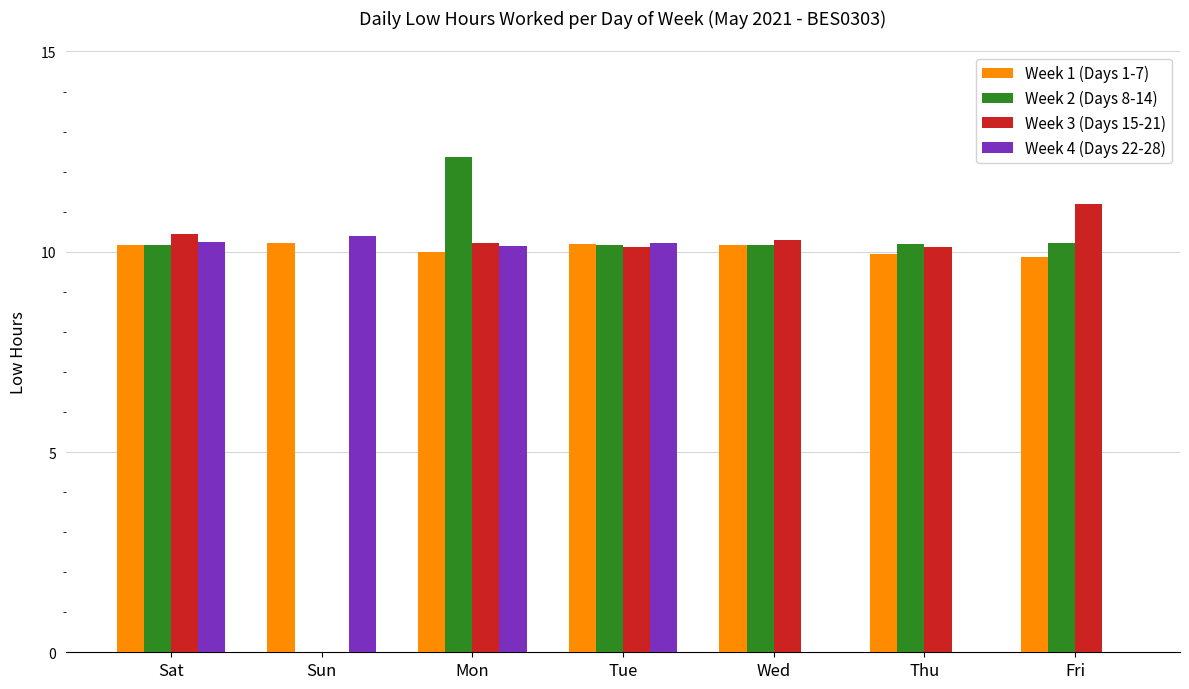

At which category is the sum across all series the highest?

Mon